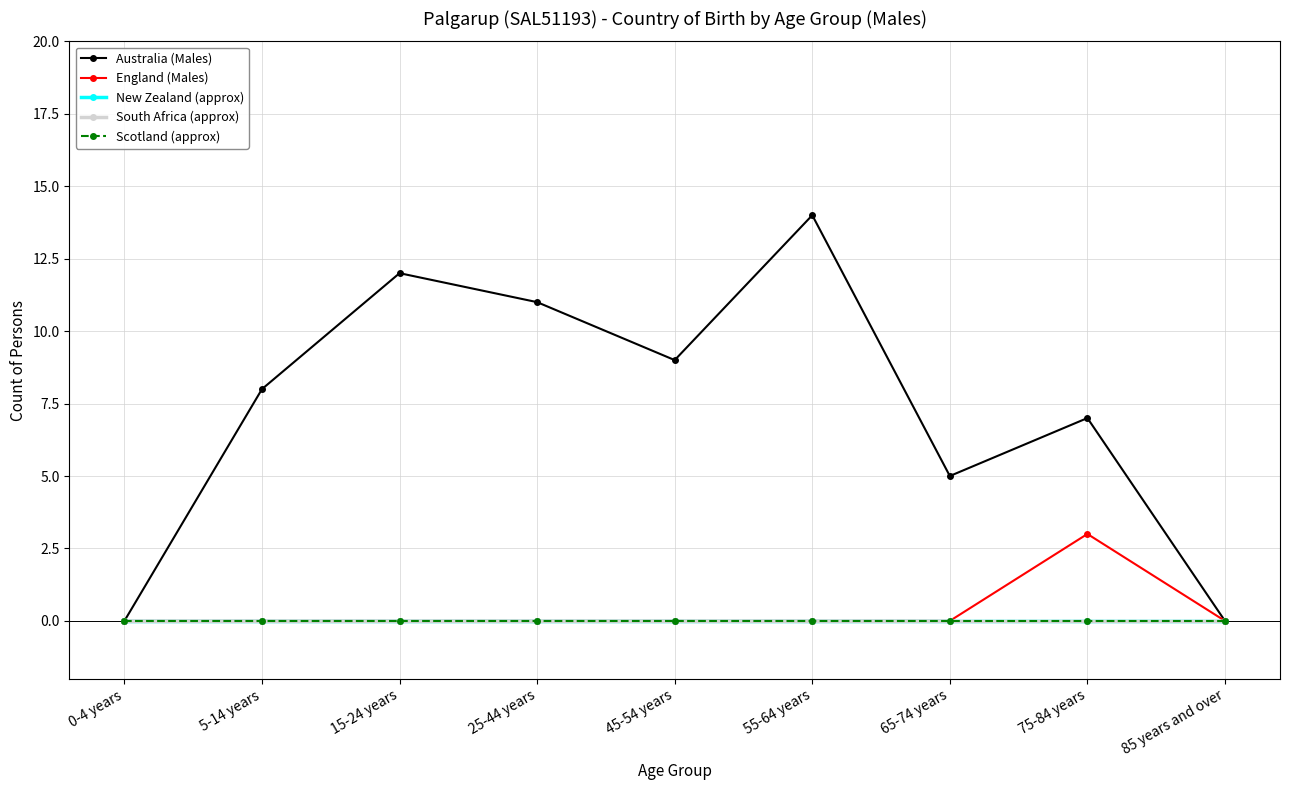

Reading left to right, list all the values displayed in this chart.

Australia (Males): 0	8	12	11	9	14	5	7	0
England (Males): 0	0	0	0	0	0	0	3	0
New Zealand (approx): 0	0	0	0	0	0	0	0	0
South Africa (approx): 0	0	0	0	0	0	0	0	0
Scotland (approx): 0	0	0	0	0	0	0	0	0